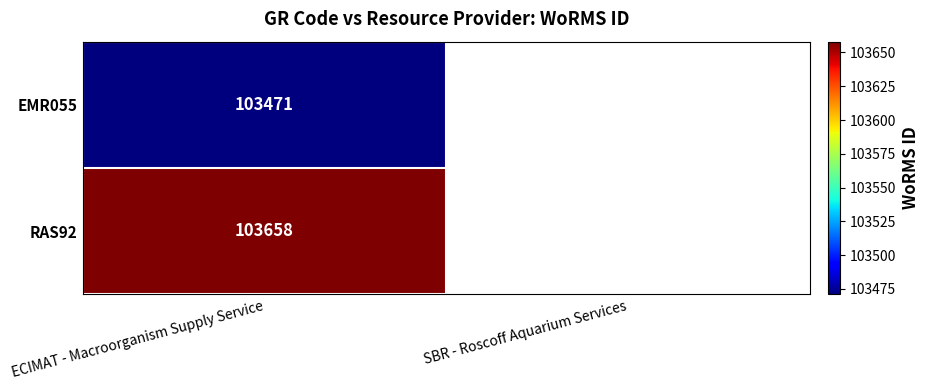

The EMR055 series shows 103471 at ECIMAT - Macroorganism Supply Service. True or false?

True